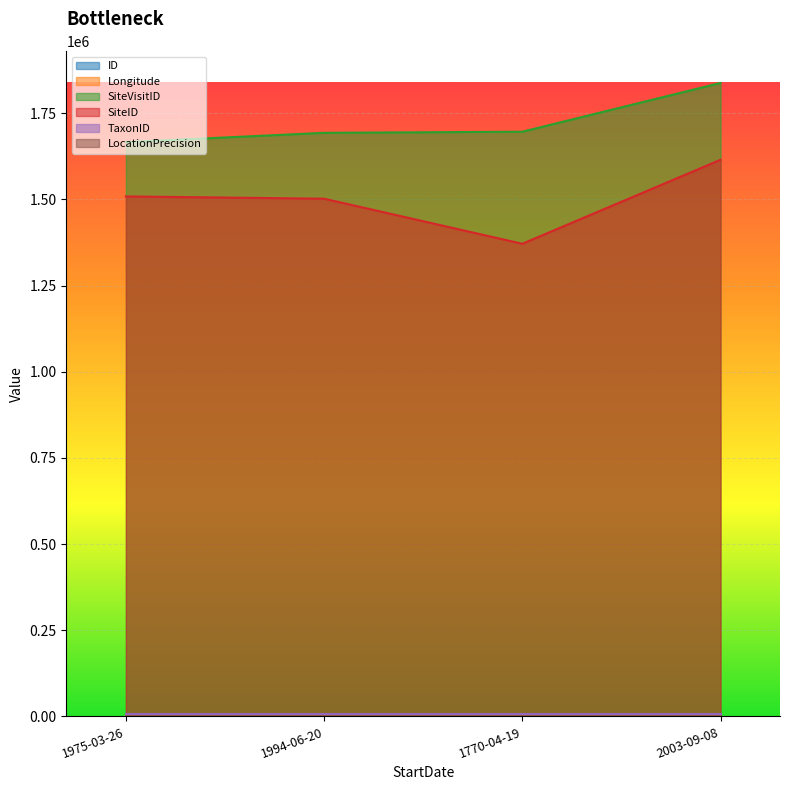

Does the chart display data point markers on the line(s)?

No